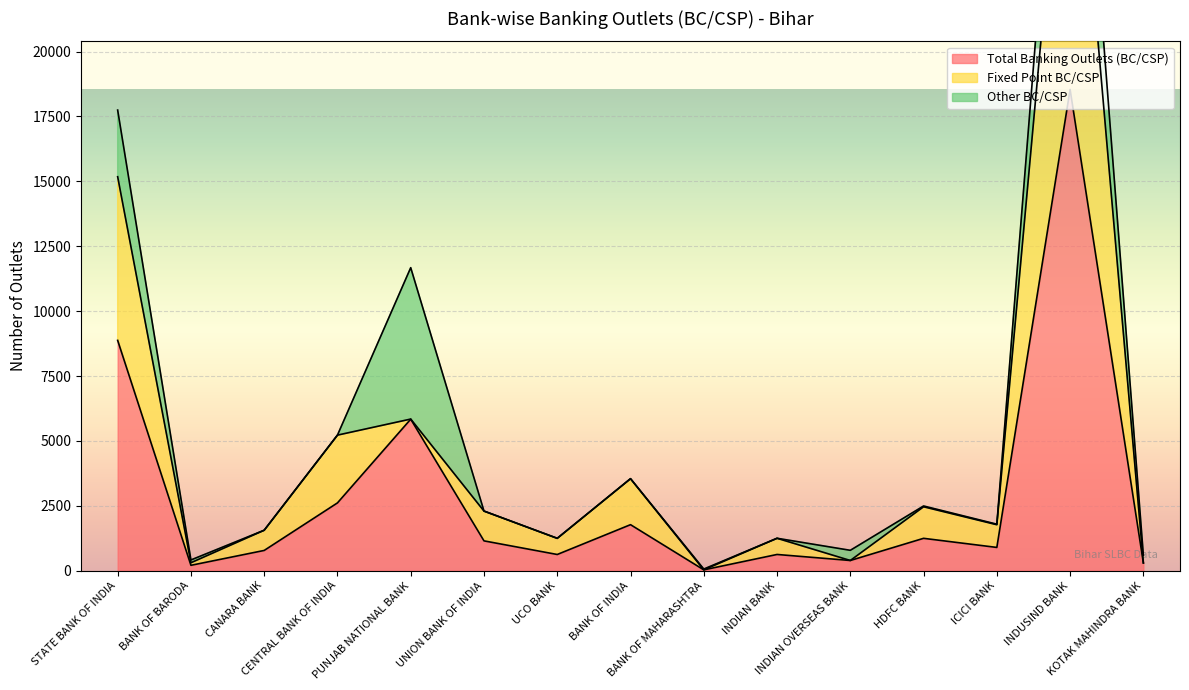

True or false: Fixed Point BC/CSP and Total Banking Outlets (BC/CSP) cross at least once.

False